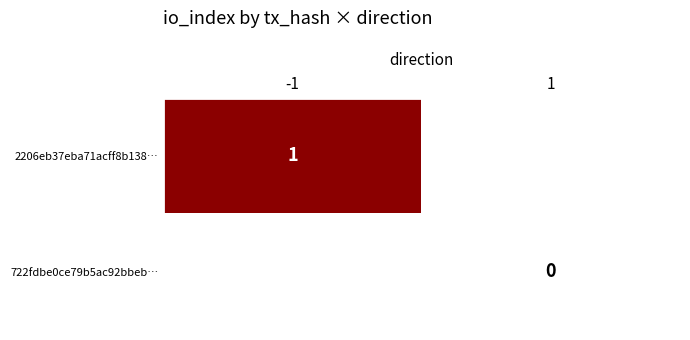

How many distinct data groups are displayed?

2